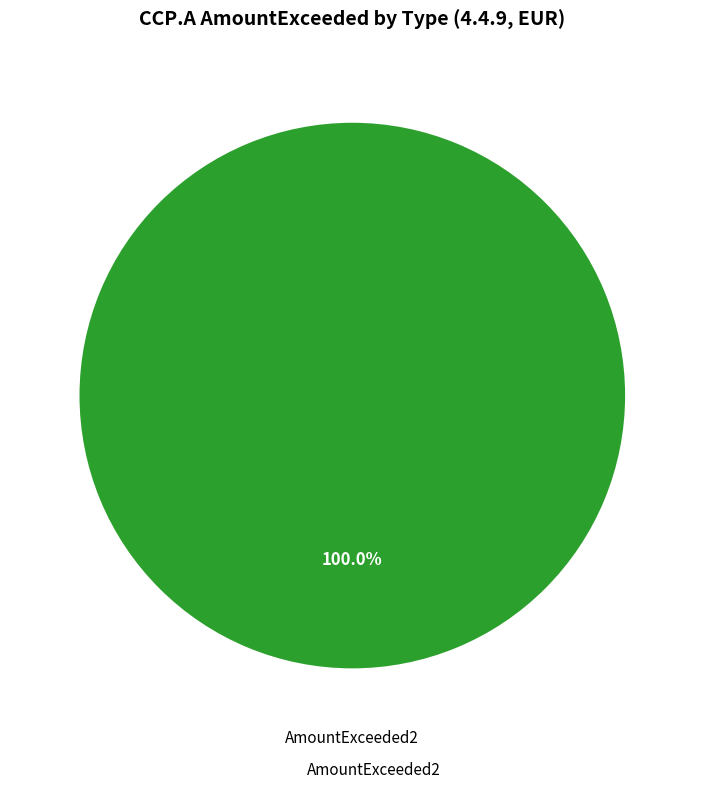

Rank the categories by value from lowest to highest.

AmountExceeded2